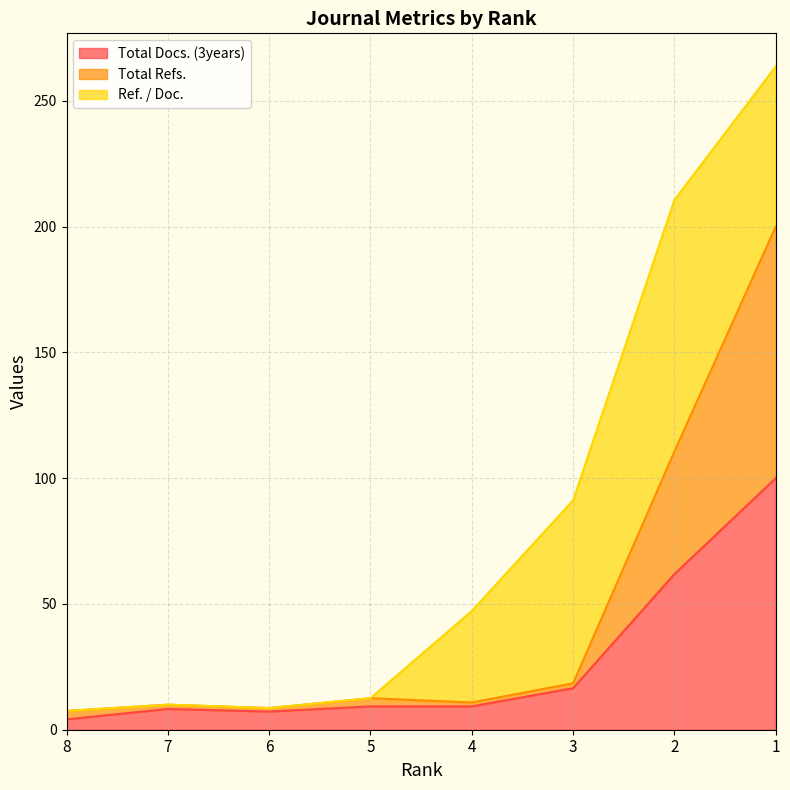

What is the value of the Total Docs. (3years) point at the 5th from the left?

9.3